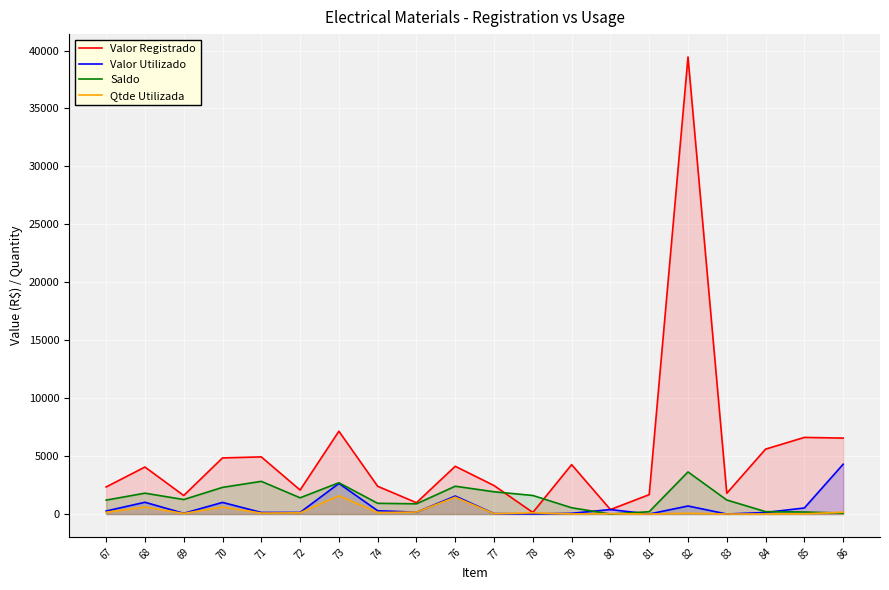

Where does the Valor Registrado series first go above 4056?

70